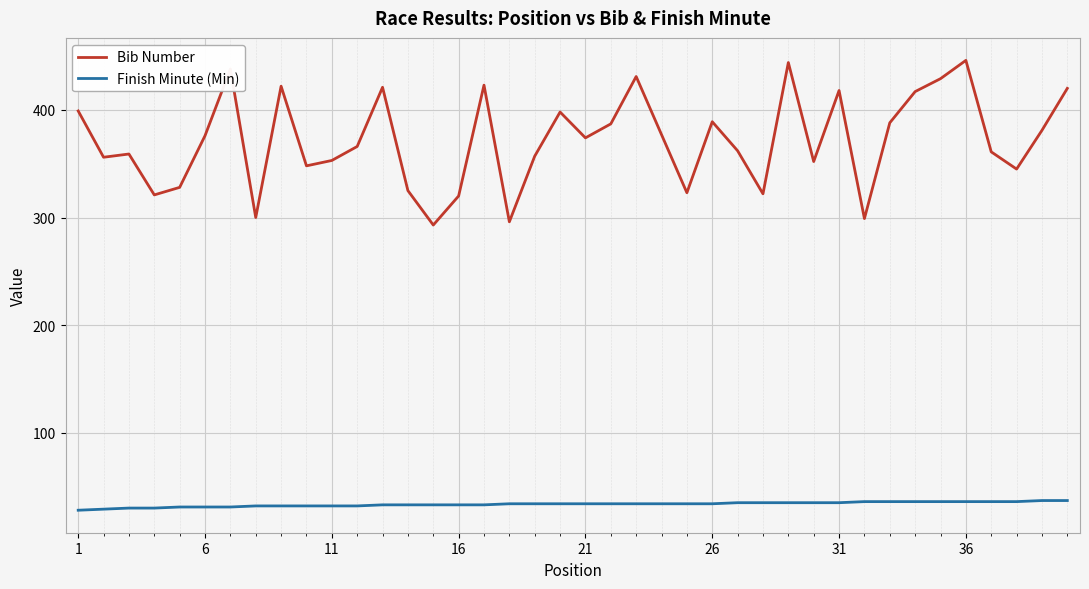

List the series in order of their peak value, lowest first.

Finish Minute (Min), Bib Number